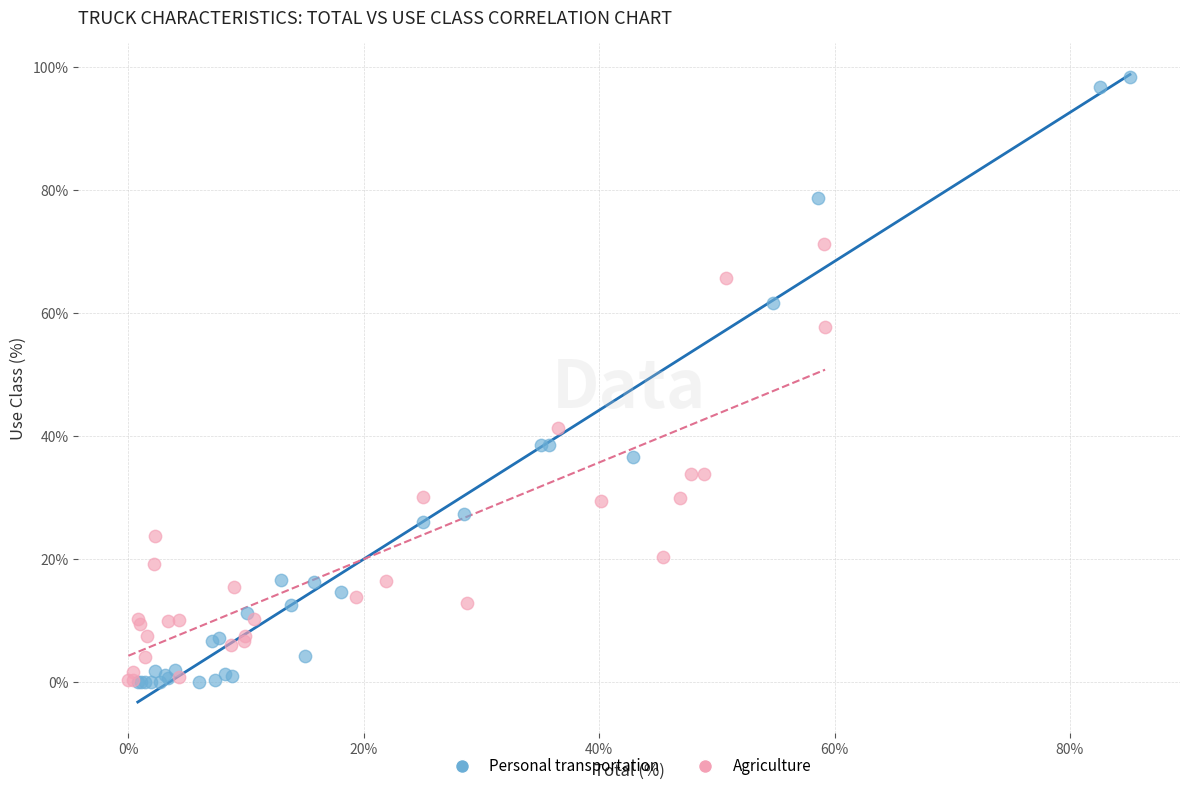

Which series has the largest Y range (max minus min)?

Personal transportation